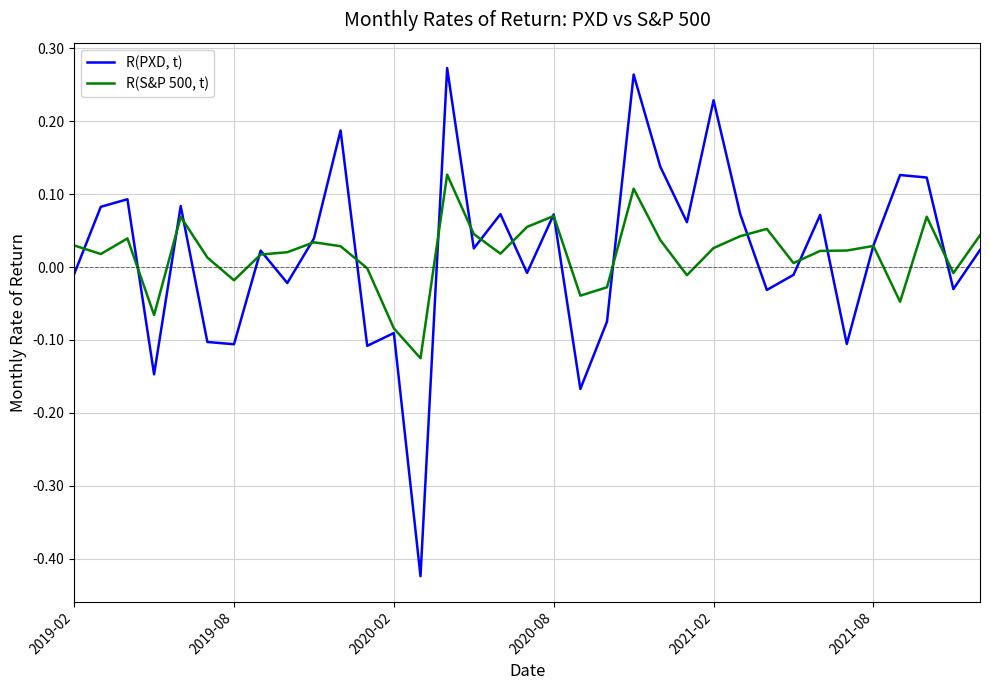

True or false: R(S&P 500, t) has more than 0 points higher than both neighbors.

True